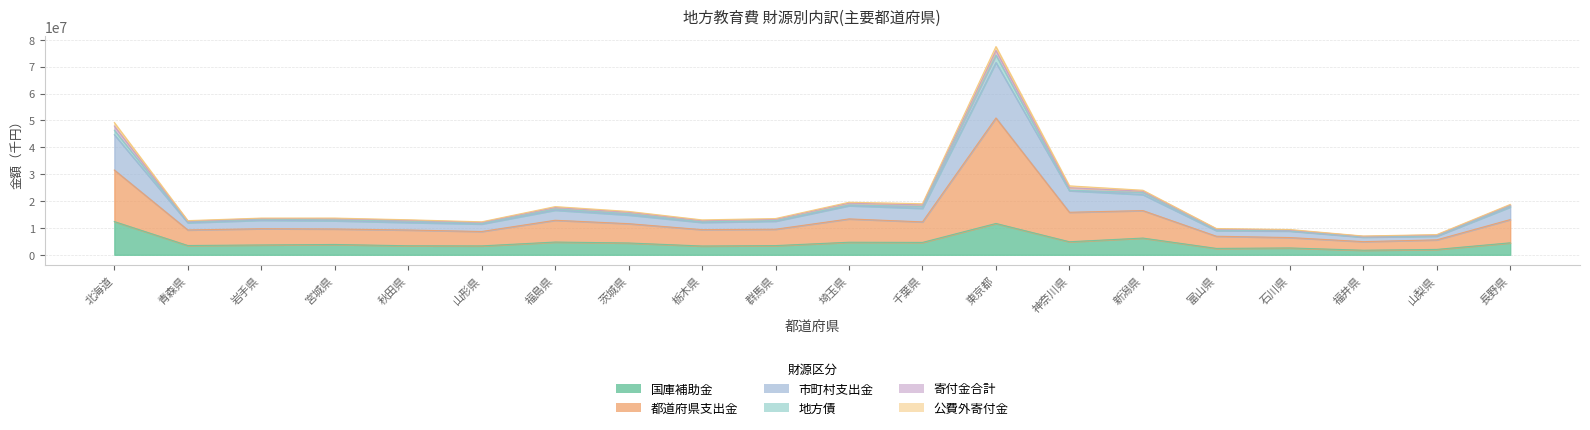

What is the minimum value shown in the chart?

1705144